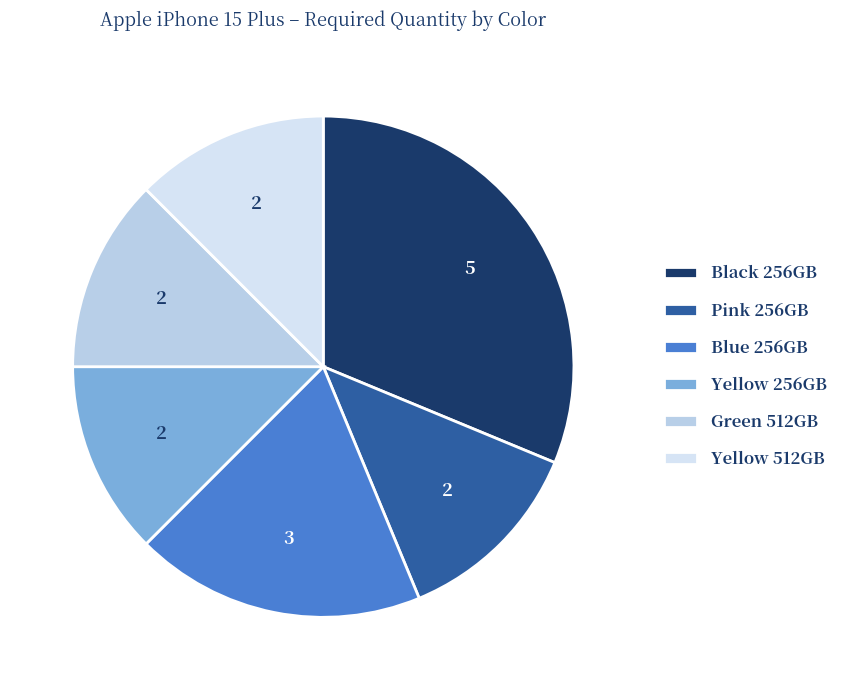

Which has a higher value, Yellow 512GB or Black 256GB?

Black 256GB